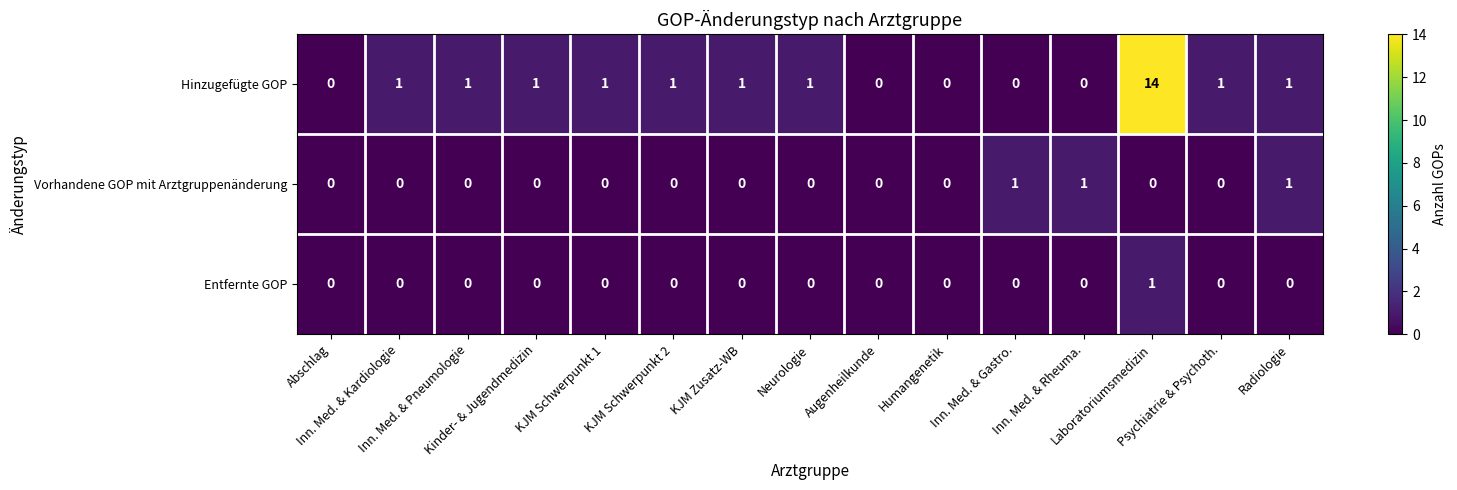

What is the difference between the maximum and minimum values in the Hinzugefügte GOP series?

14